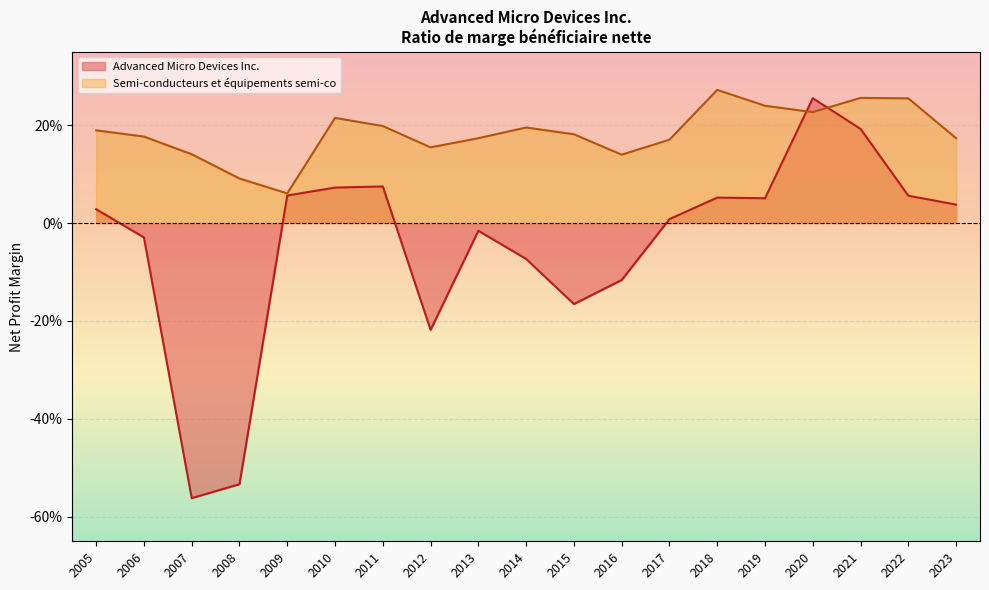

True or false: Semi-conducteurs et équipements semi-co has a value of 0.2 at 2017.

True